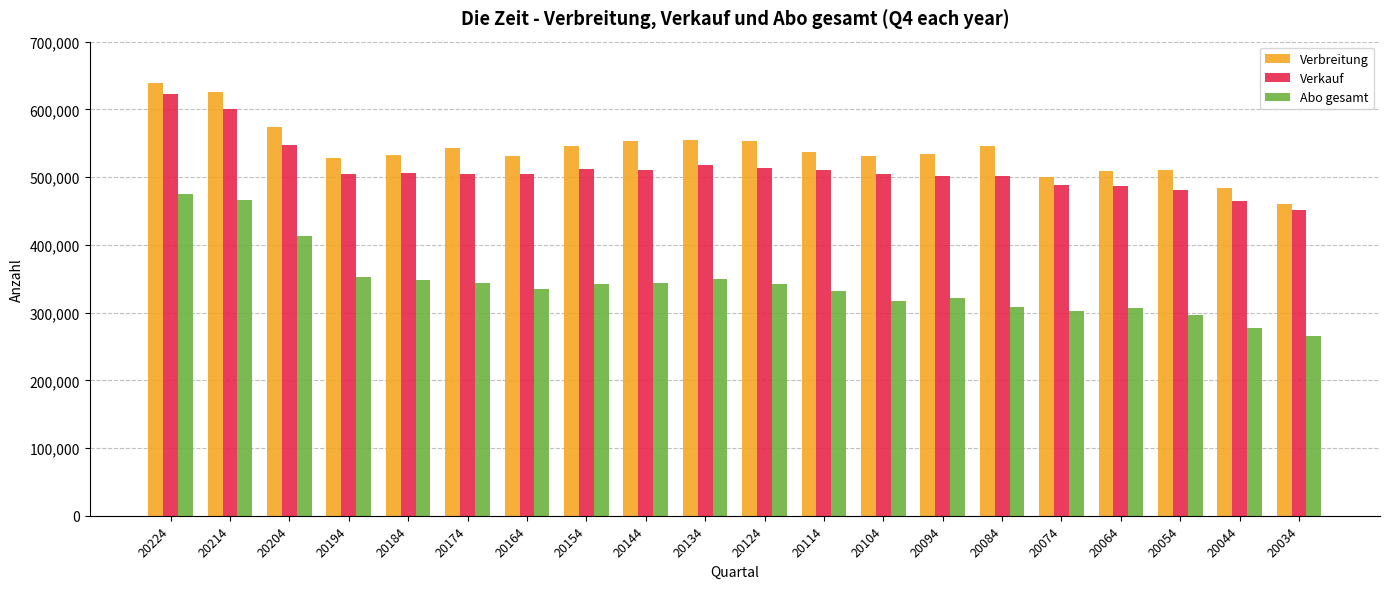

At 20074, list the series in order from largest to smallest.

Verbreitung, Verkauf, Abo gesamt